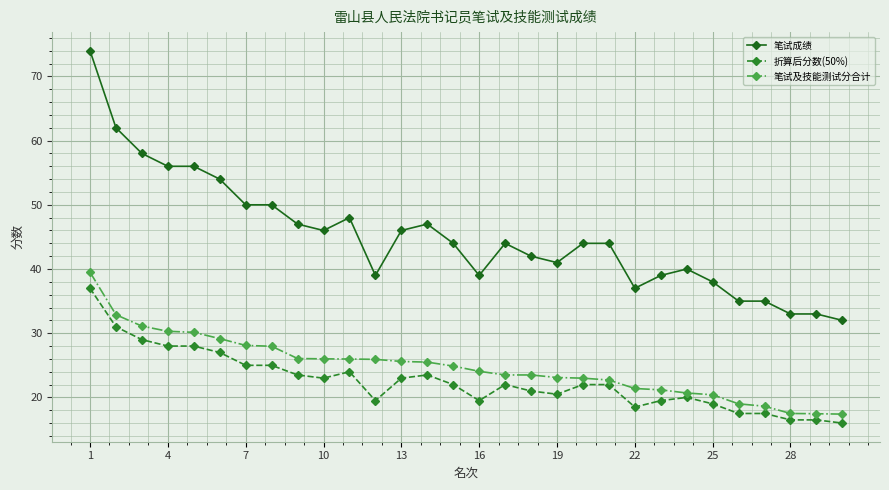

Does the chart display data point markers on the line(s)?

Yes